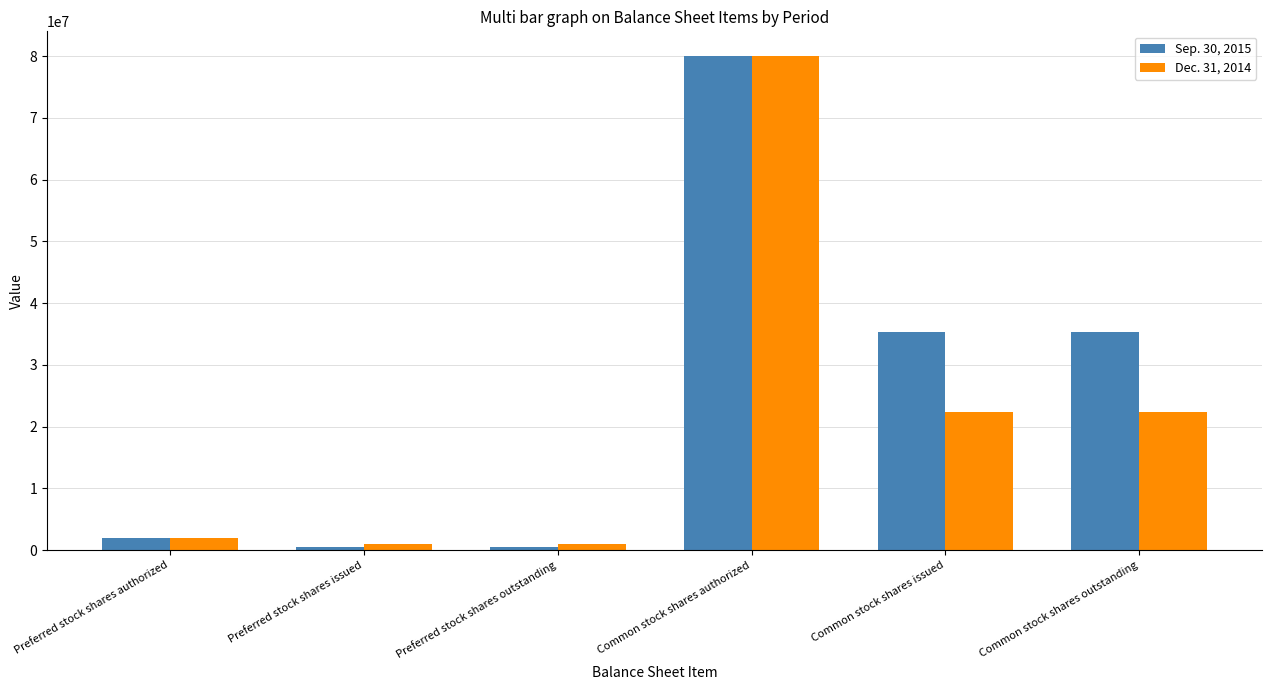

Is the value of Dec. 31, 2014 at Common stock shares authorized greater than the value of Sep. 30, 2015 at Preferred stock shares issued?

Yes